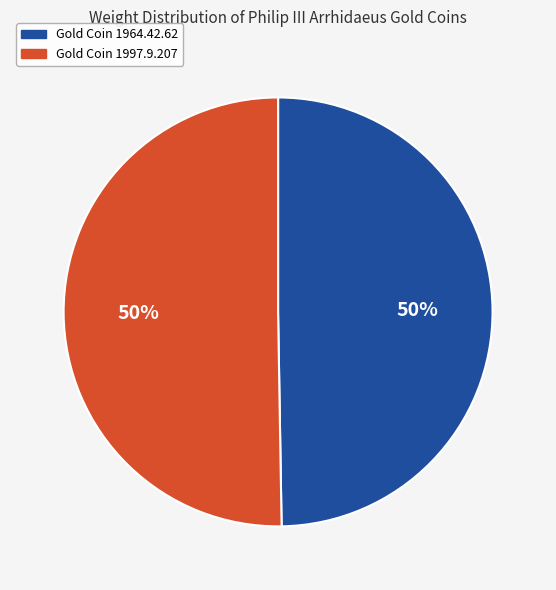

Combined, do Gold Coin 1997.9.207 and Gold Coin 1964.42.62 account for over 50%?

Yes